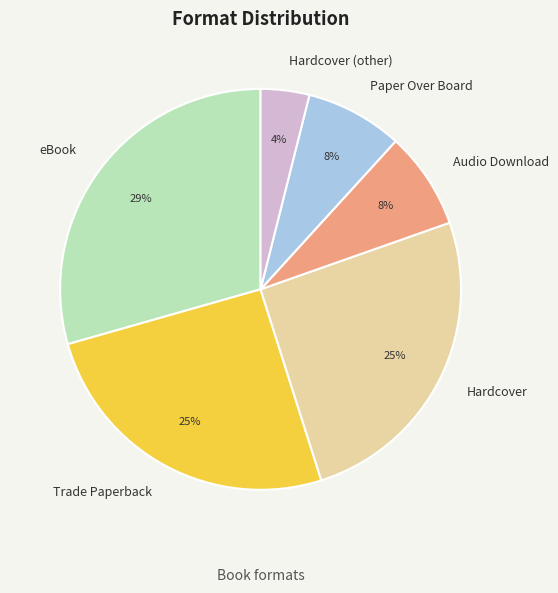

Count the number of slices in the pie.

6